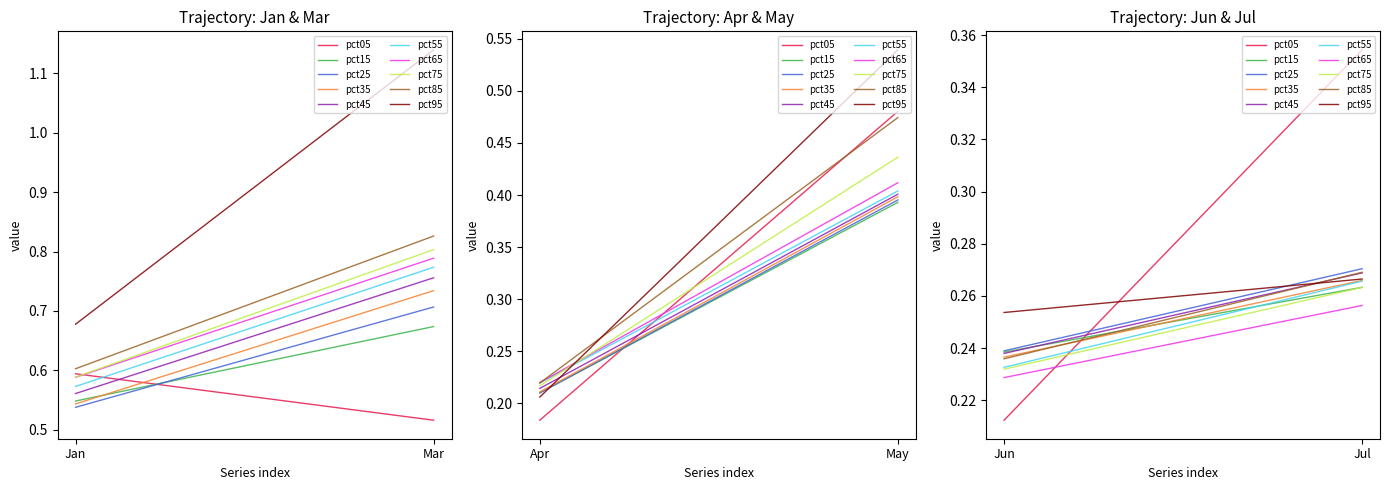

Reading right to left, list all the values displayed in this chart.

Jan: 0.7	0.6	0.6	0.6	0.6	0.6	0.5	0.5	0.5	0.6
Mar: 1.1	0.8	0.8	0.8	0.8	0.8	0.7	0.7	0.7	0.5
Apr: 0.2	0.2	0.2	0.2	0.2	0.2	0.2	0.2	0.2	0.2
May: 0.5	0.5	0.4	0.4	0.4	0.4	0.4	0.4	0.4	0.5
Jun: 0.3	0.2	0.2	0.2	0.2	0.2	0.2	0.2	0.2	0.2
Jul: 0.3	0.3	0.3	0.3	0.3	0.3	0.3	0.3	0.3	0.4